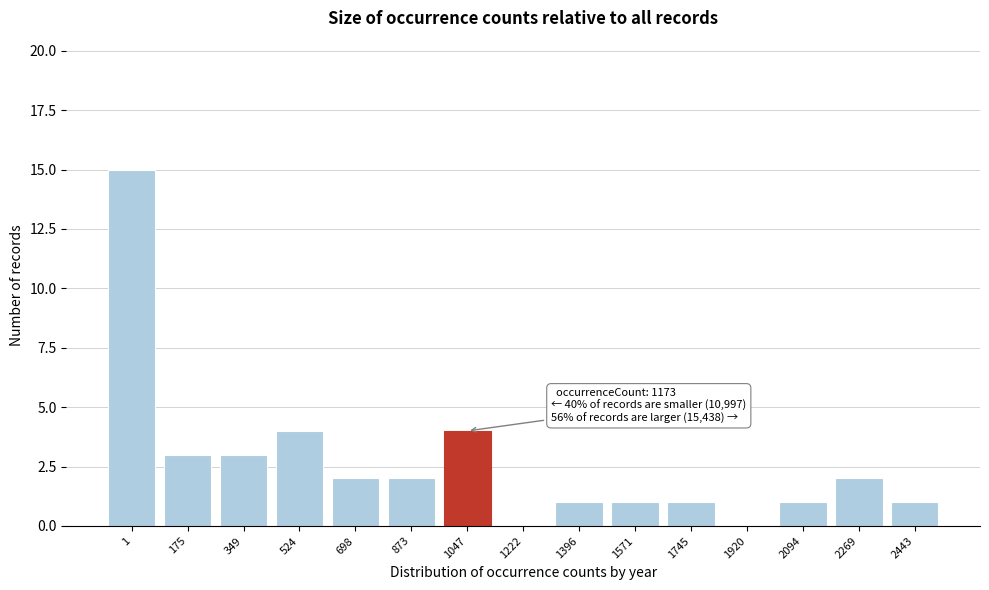

Reading left to right, list all the values displayed in this chart.

1=15	175=3	349=3	524=4	698=2	873=2	1047=4	1222=0	1396=1	1571=1	1745=1	1920=0	2094=1	2269=2	2443=1